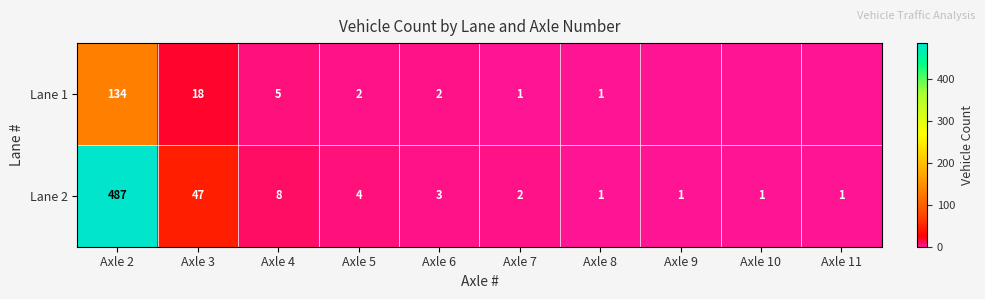

What is the difference between the highest and lowest values at Axle 3?

29